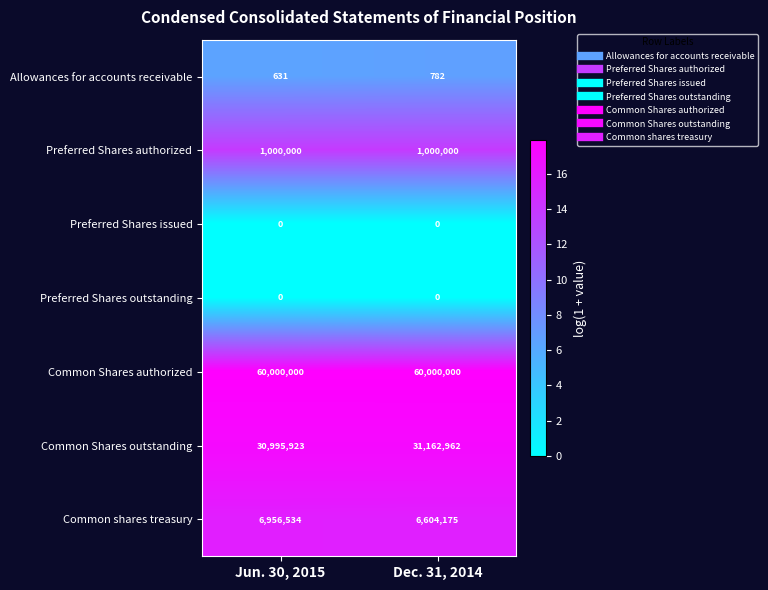

The value of Common Shares authorized at Jun. 30, 2015 is 60000000. True or false?

True